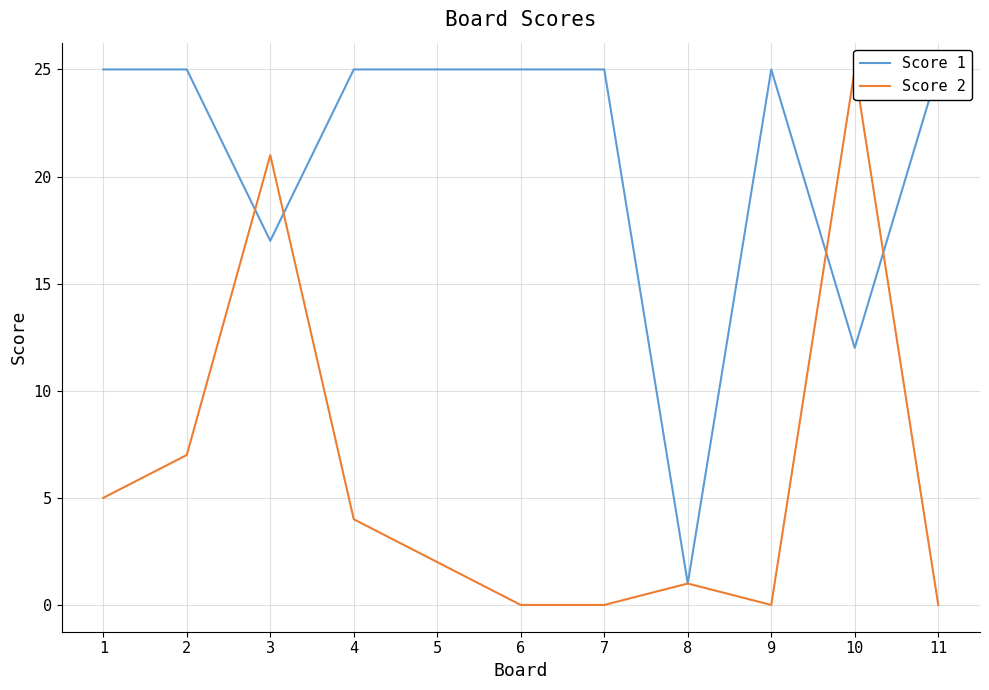

Rank the series at 1 from lowest to highest value.

Score 2, Score 1